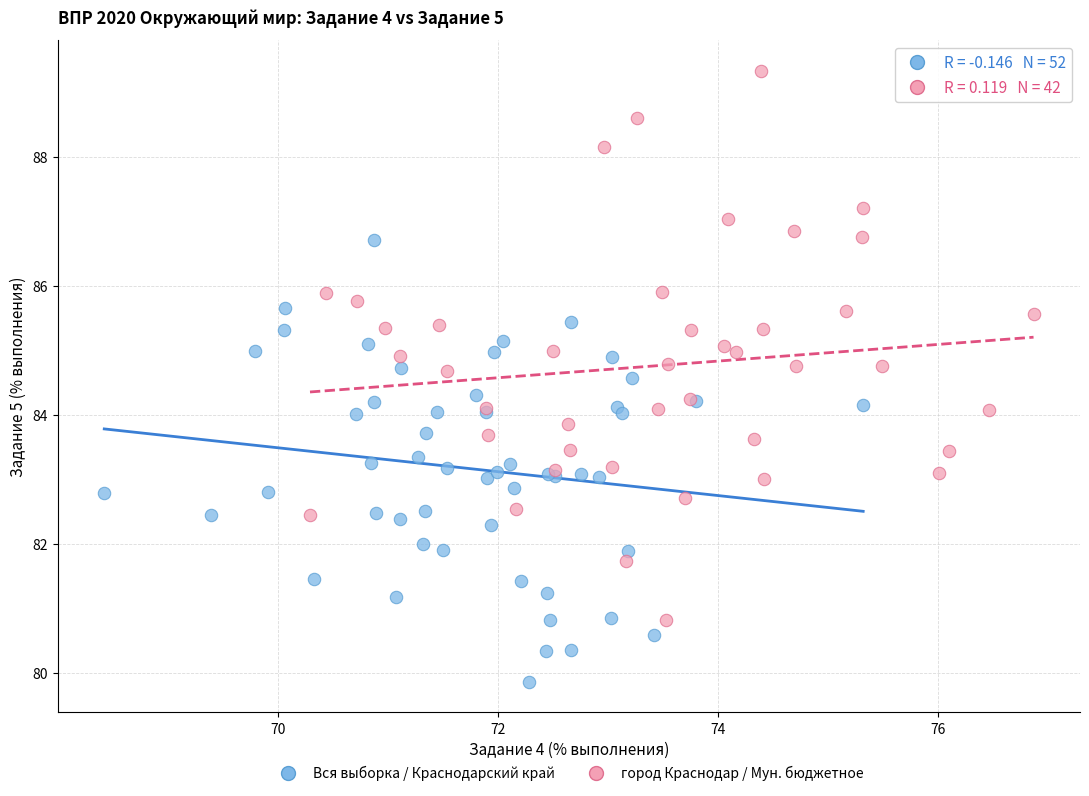

What are all the series names shown in the legend?

Вся выборка / Краснодарский край, город Краснодар / Мун. бюджетное